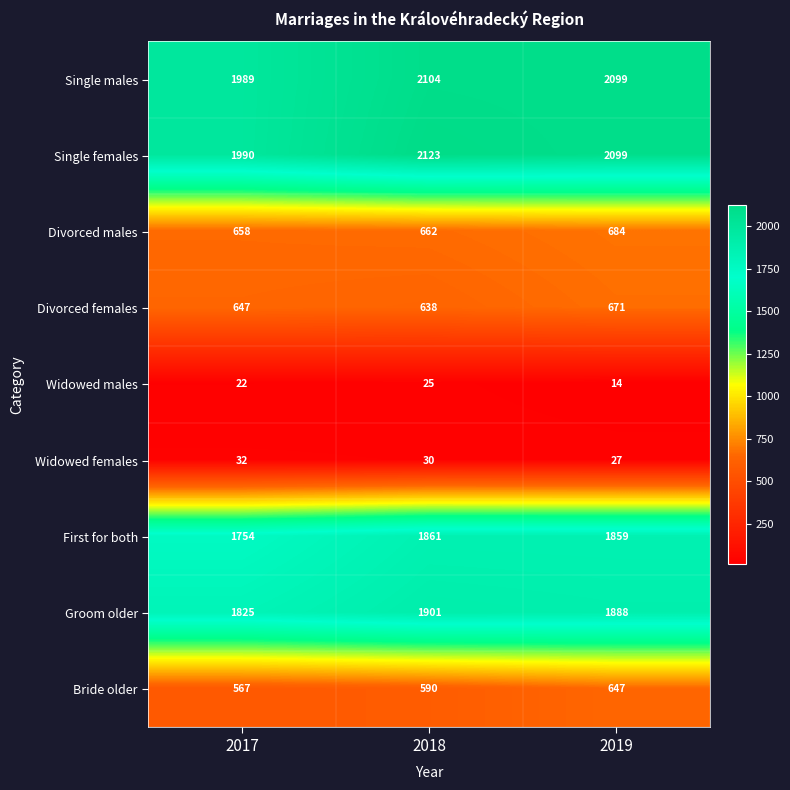

Which series has the largest total across all categories?

Single females